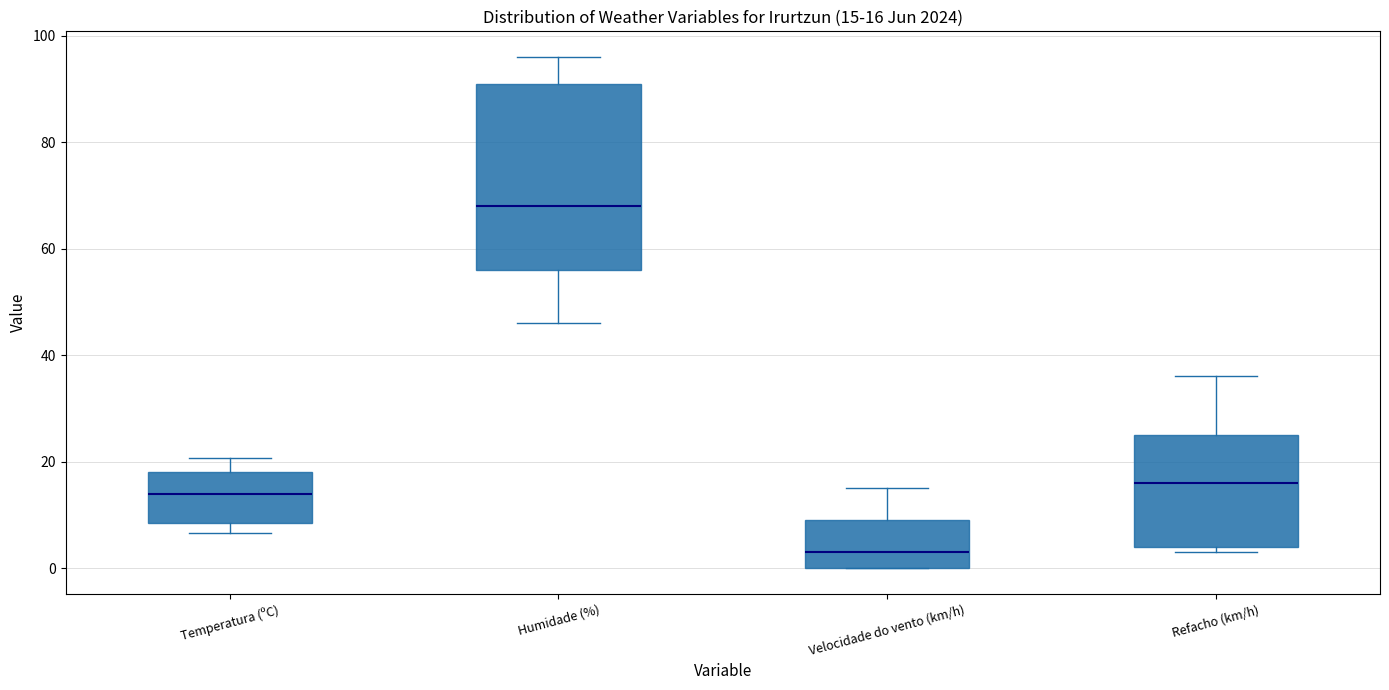

Which box has the lowest median line?

Velocidade do vento (km/h)